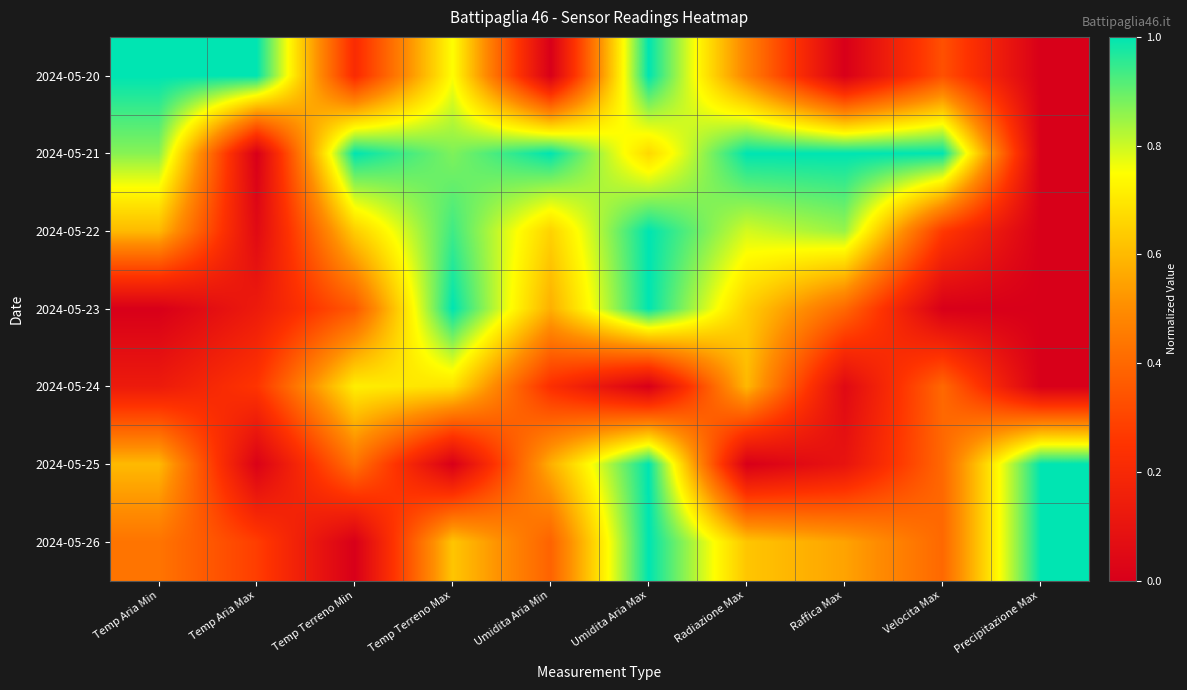

Which category has the lowest value across all series?

Umidita Aria Min